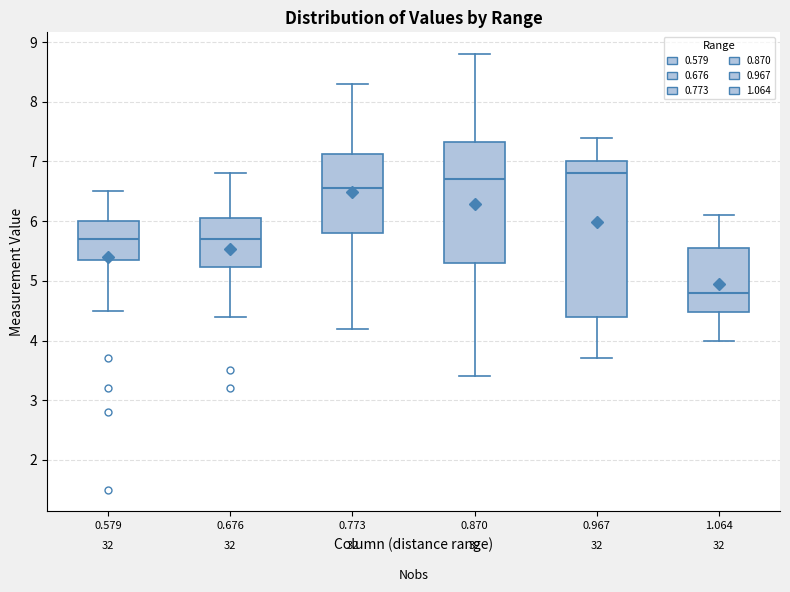

Comparing the boxes themselves (not the whiskers), which one is the tallest?

0.967